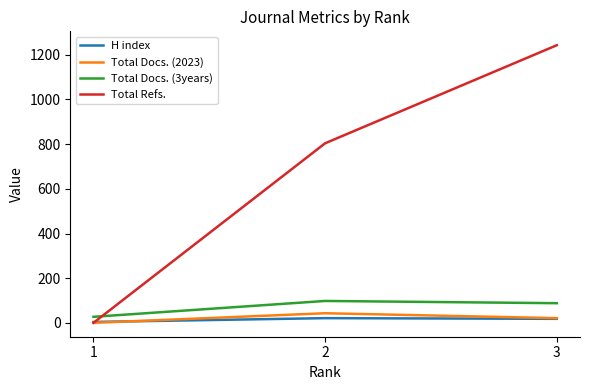

What is the highest value of the Total Docs. (3years) series?

98